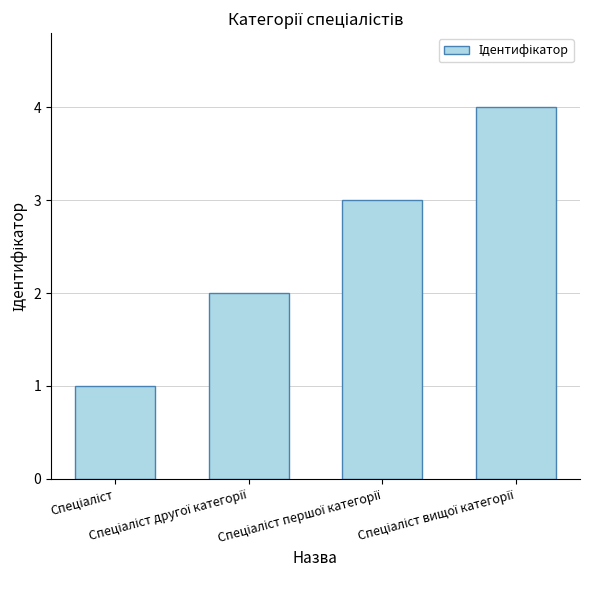

What is the maximum value shown in the chart?

4